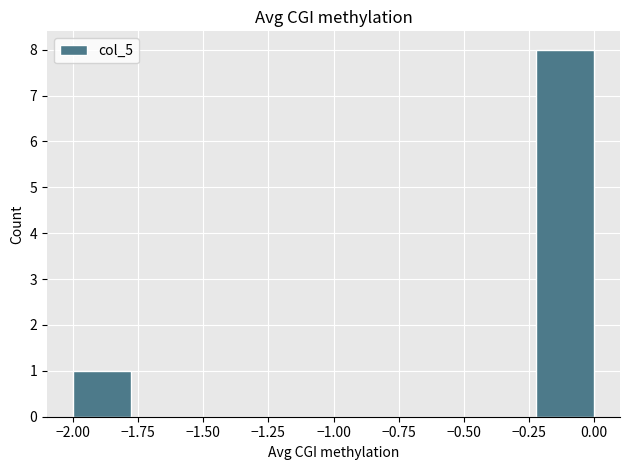

Reading left to right, transcribe this chart: for each bar, give the range it covers on the x-axis and its height. Neither the bar edges nor the heights are printed on the chart, so give them approximately, as read against the axes.

-2.00 to -1.80: 1
-1.80 to -1.55: 0
-1.55 to -1.35: 0
-1.35 to -1.10: 0
-1.10 to -0.90: 0
-0.90 to -0.65: 0
-0.65 to -0.45: 0
-0.45 to -0.20: 0
-0.20 to 0.00: 8